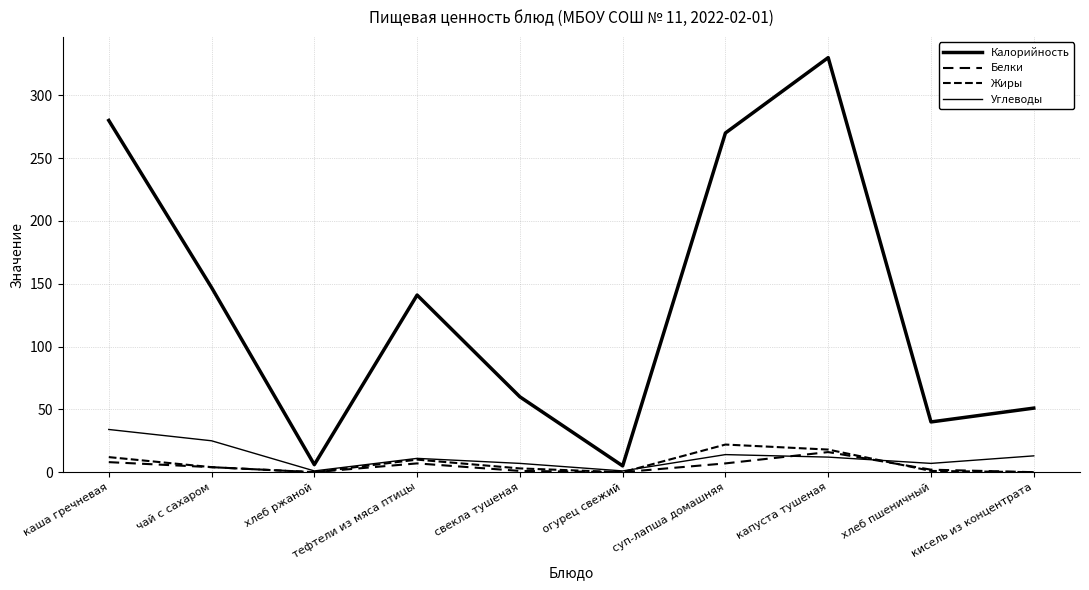

Is the value of Углеводы at суп-лапша домашняя greater than the value of Жиры at чай с сахаром?

Yes